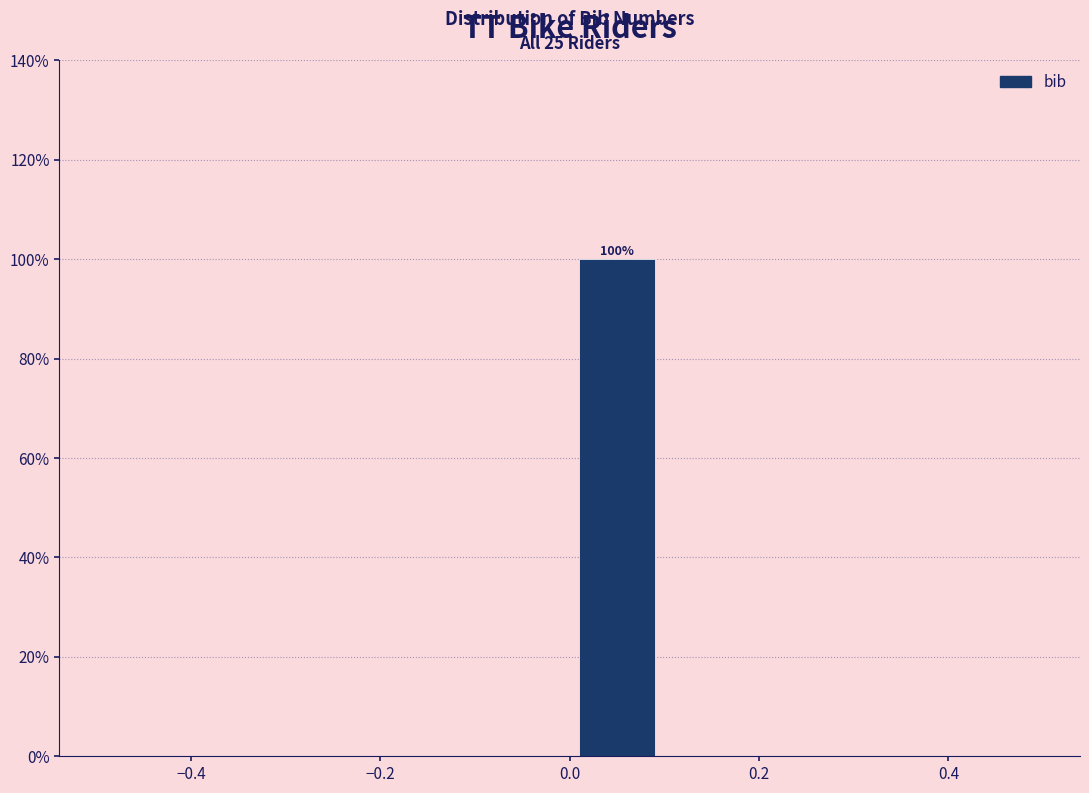

Which range on the x-axis has the tallest bar?

0.0 to 0.1